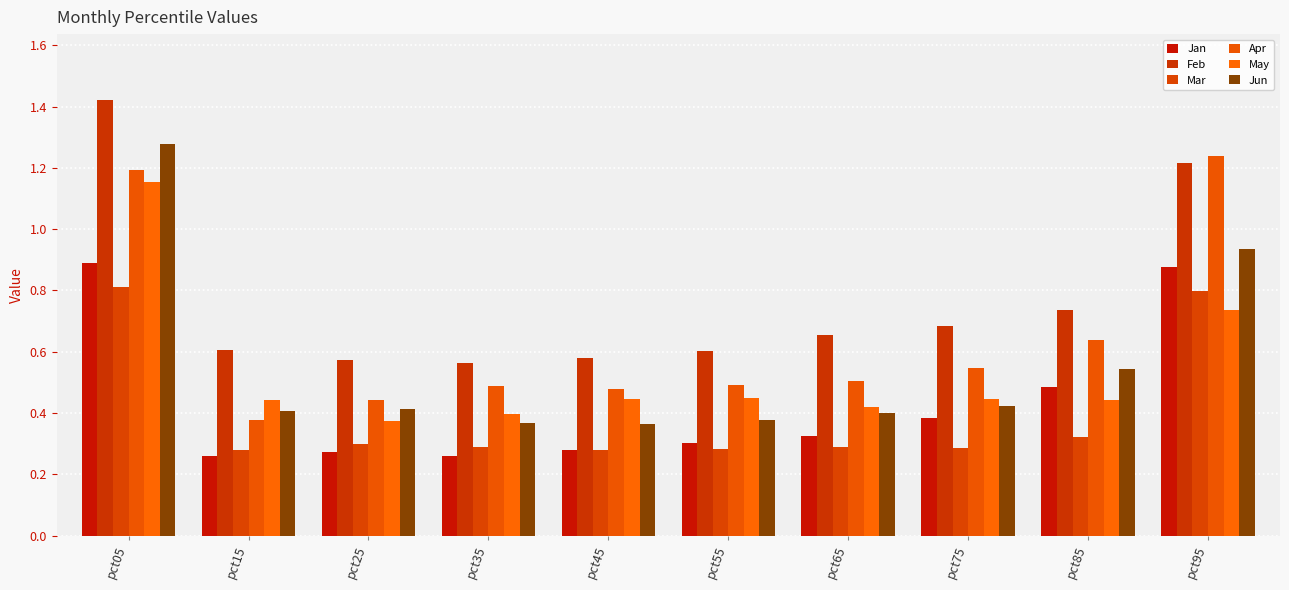

What is the sum of all Mar values?

3.9